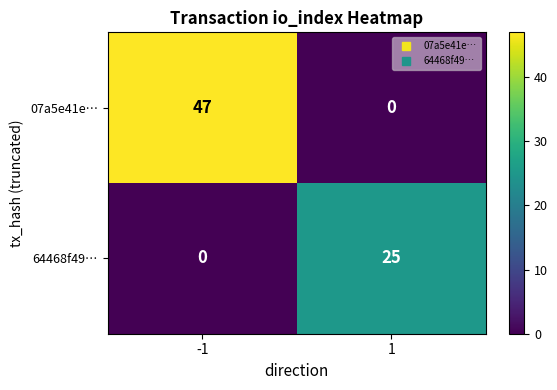

List the labels in order of 64468f49… value, largest first.

1, -1